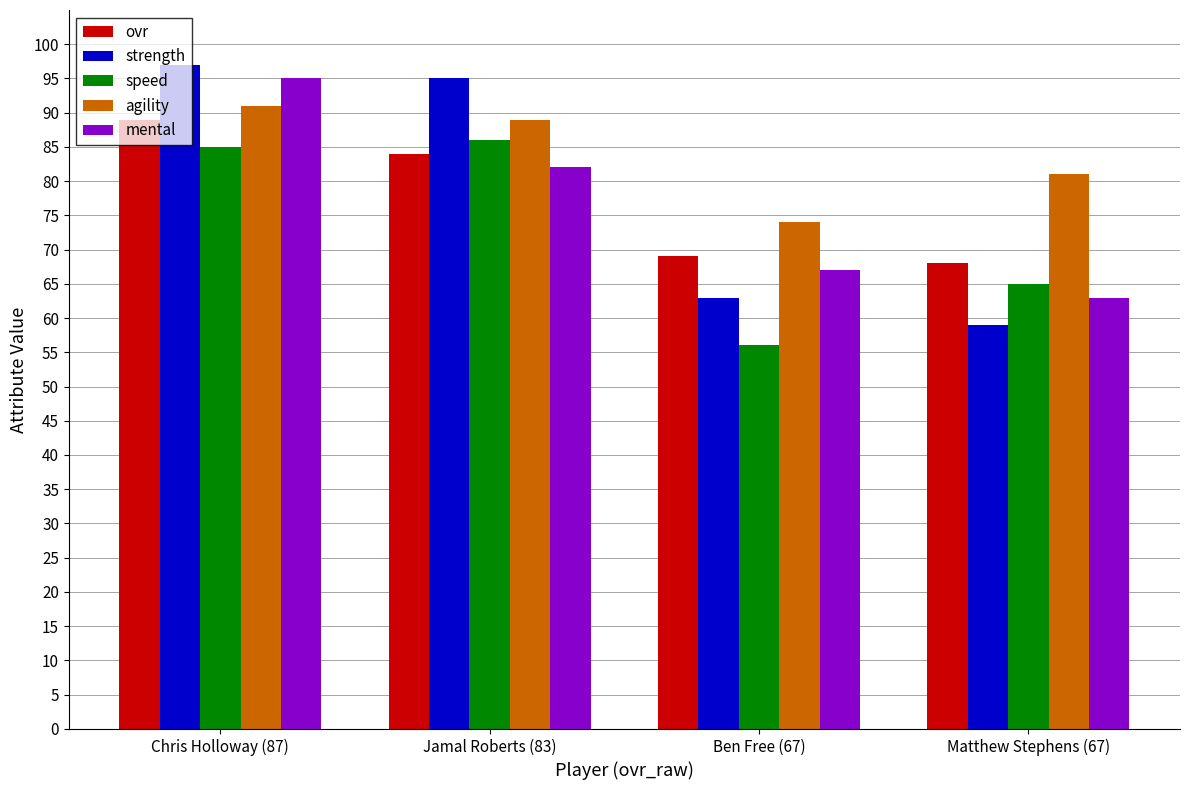

The value of strength at Chris Holloway (87) is 155. True or false?

False